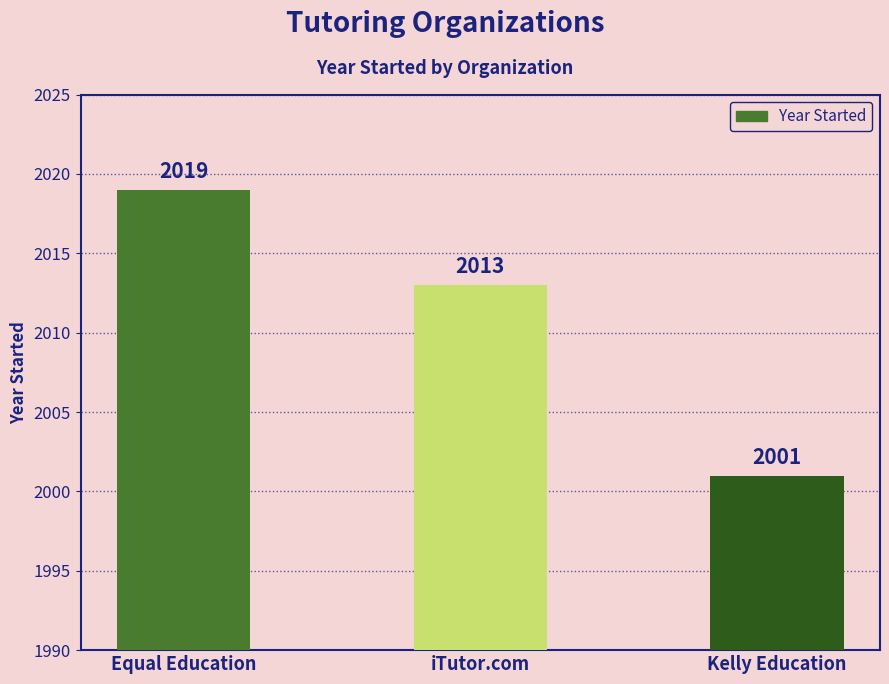

How many values are below 2013?

1